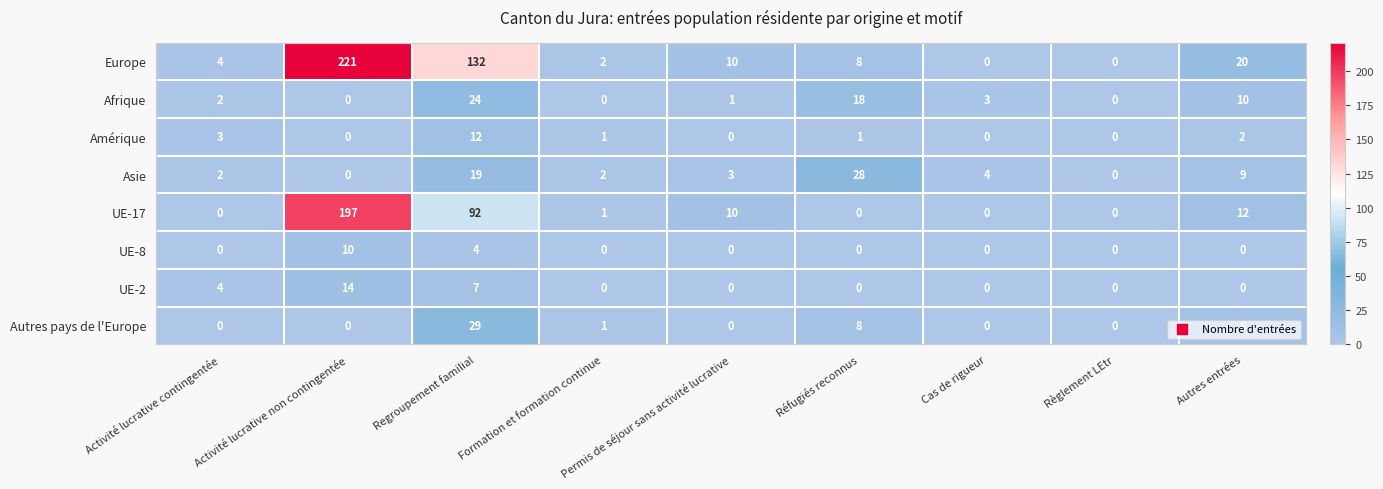

What is the maximum value shown in the chart?

221